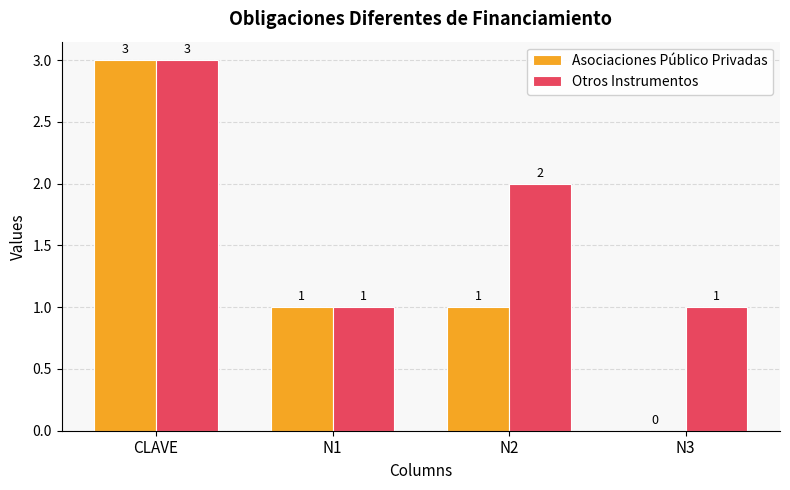

How many data points does each series have?

4